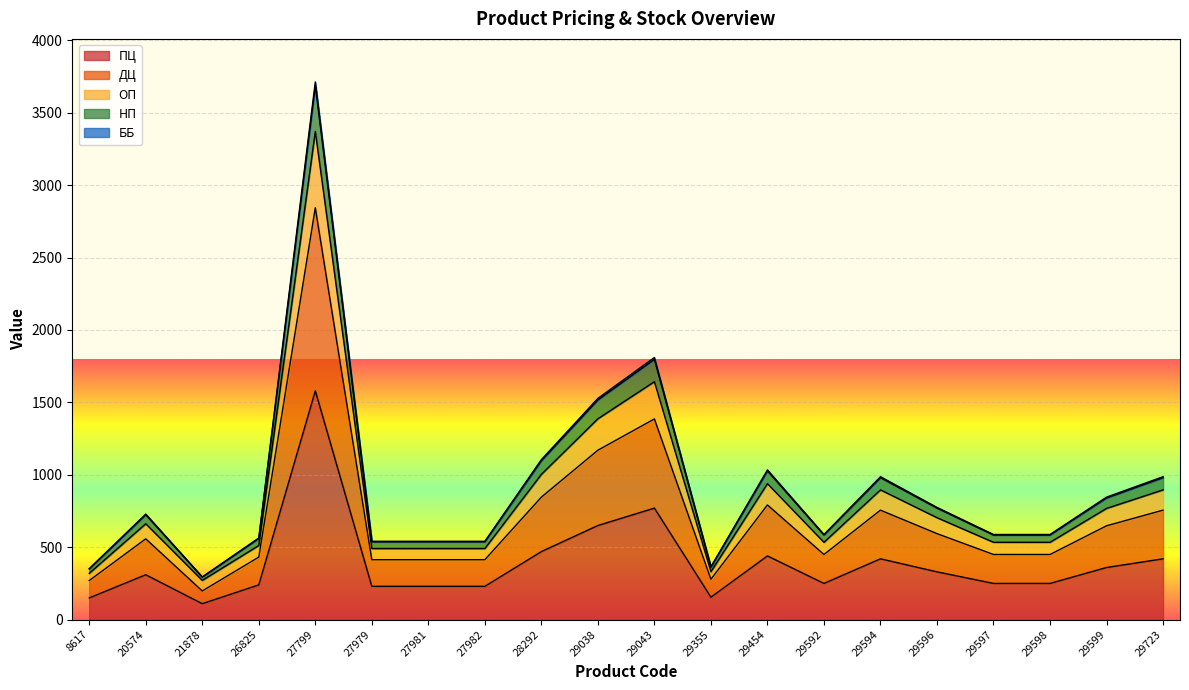

What are all the series names shown in the legend?

ББ, ОП, ДЦ, ПЦ, НП